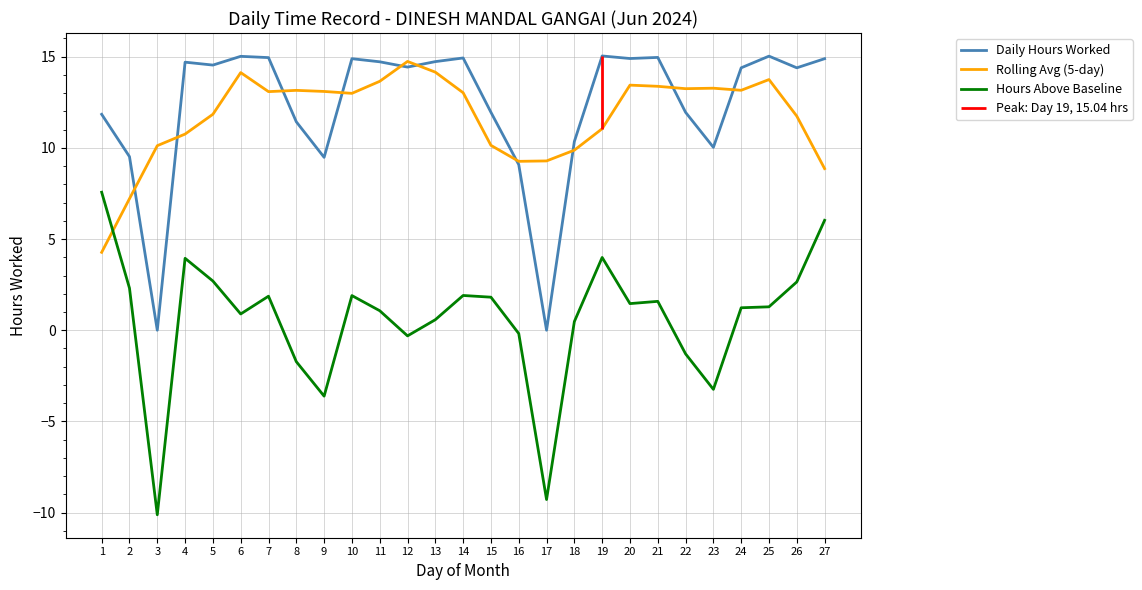

Which series has the largest total across all categories?

Daily Hours Worked